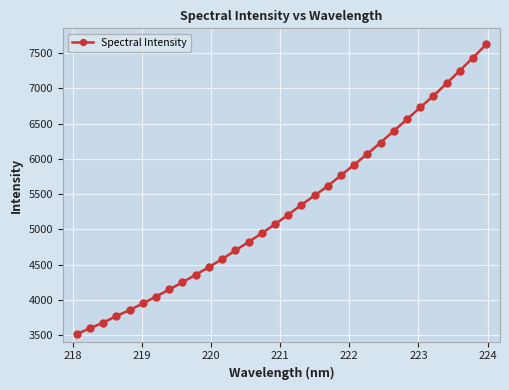

What is the average value?

5292.0